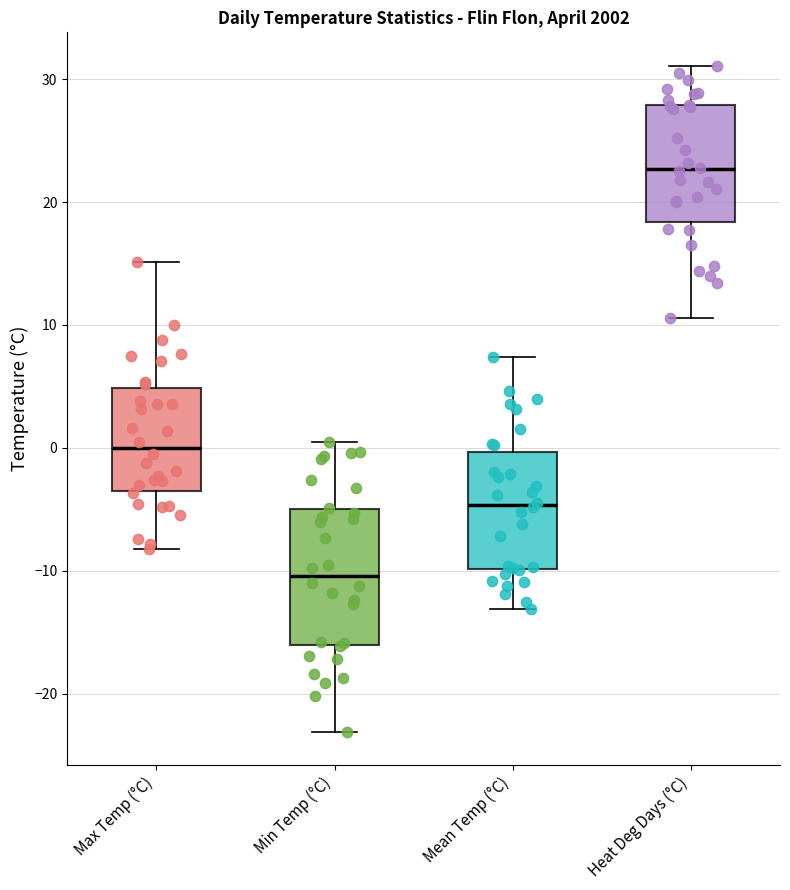

Reading left to right, transcribe this box plot: for each box, give where its median line is, the range the box spans, and where its two whiskers end, as read against the y-axis. The values are not printed on the chart, so give them approximately, as read against the axis.

Max Temp (°C): median 0, box -4 to 5, whiskers -8 to 15
Min Temp (°C): median -10, box -16 to -5, whiskers -23 to 1
Mean Temp (°C): median -5, box -10 to 0, whiskers -13 to 7
Heat Deg Days (°C): median 23, box 18 to 28, whiskers 11 to 31